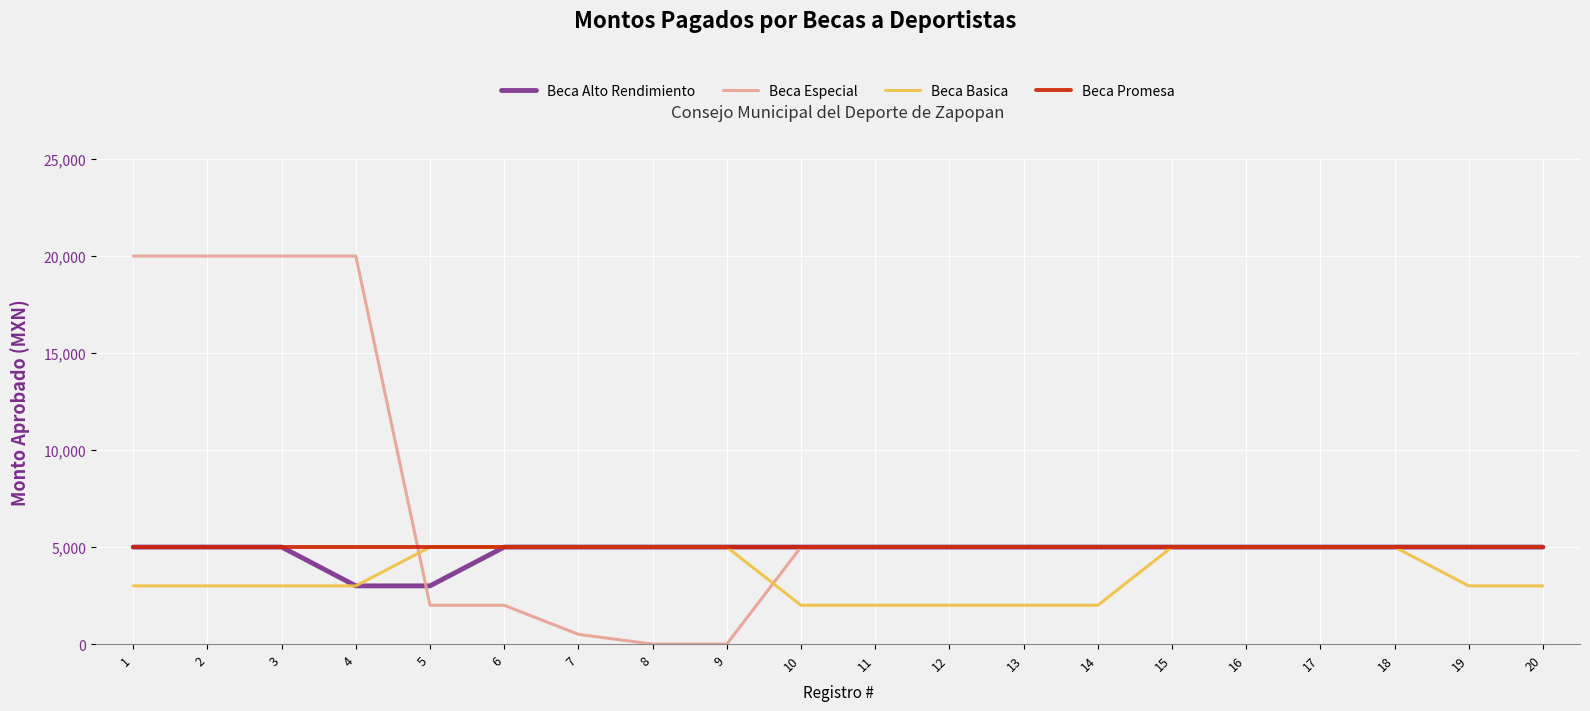

What is the greatest value displayed?

20000